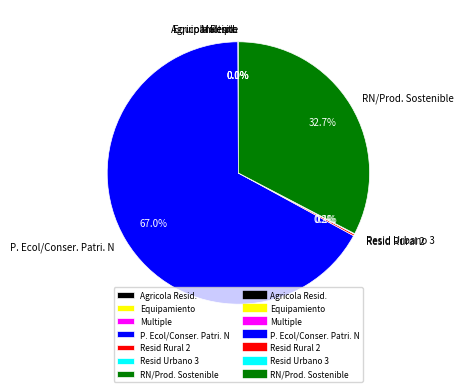

What portion of the pie excludes RN/Prod. Sostenible?

67.3%